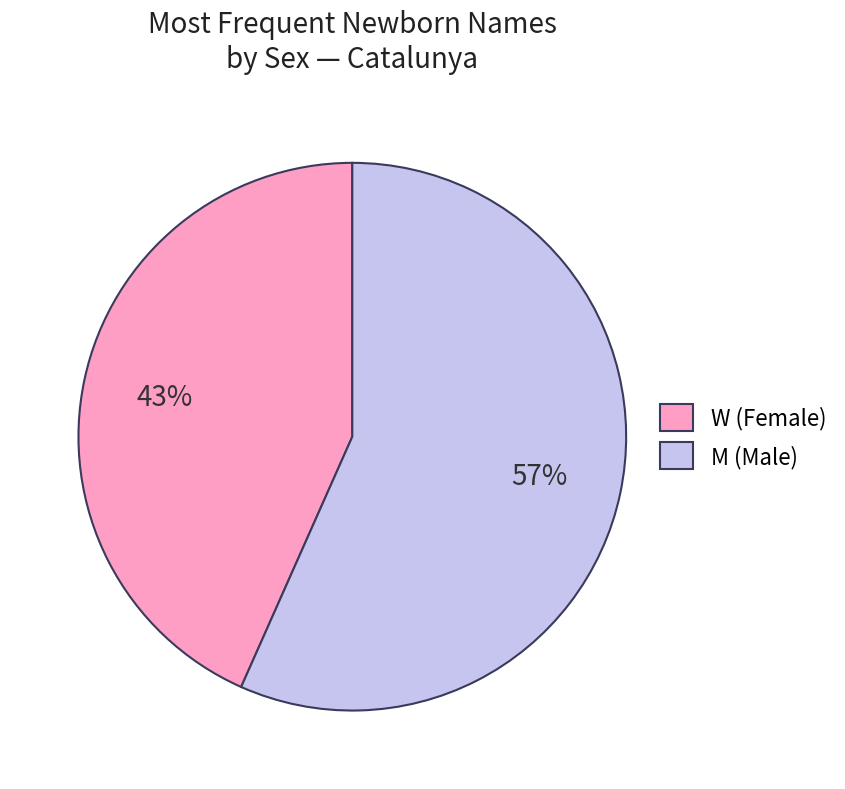

Approximately how many times larger is the value at W compared to M?

0.8